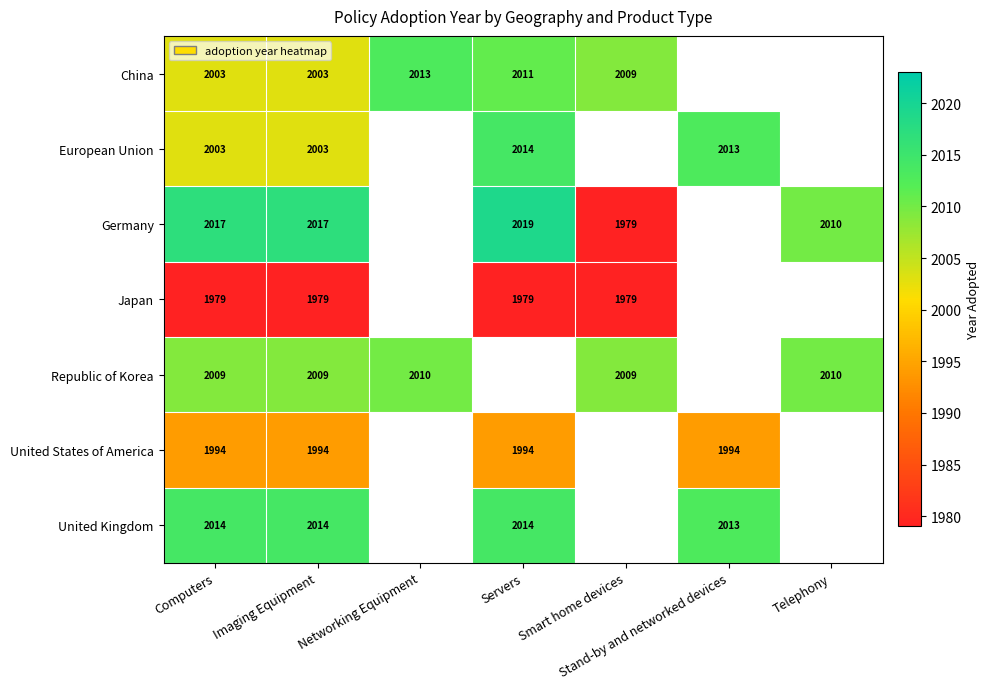

Is the value of Japan at Smart home devices greater than the value of United States of America at Stand-by and networked devices?

No